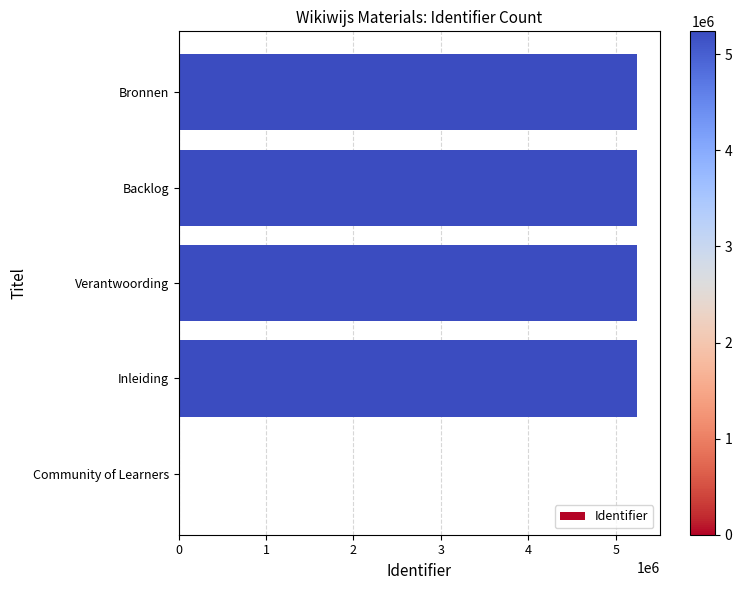

What is the sum of the values at Bronnen and Community of Learners?

5239579